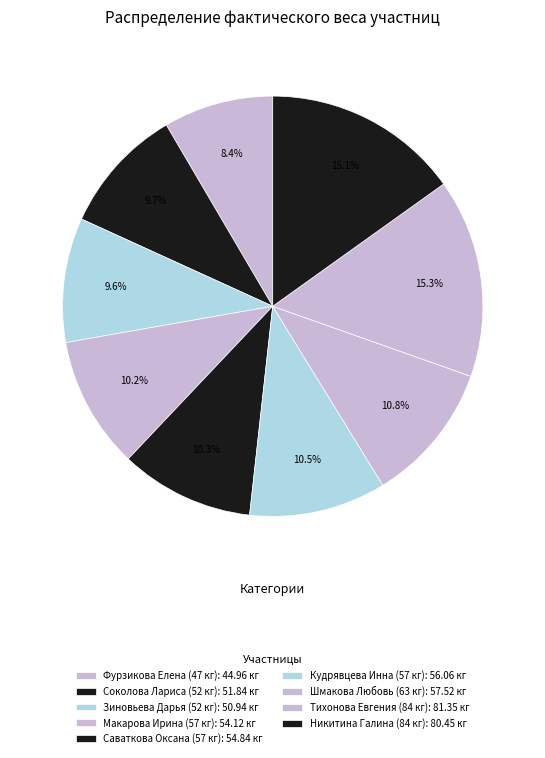

Which has a higher value, Макарова Ирина (57 кг) or Саваткова Оксана (57 кг)?

Саваткова Оксана (57 кг)